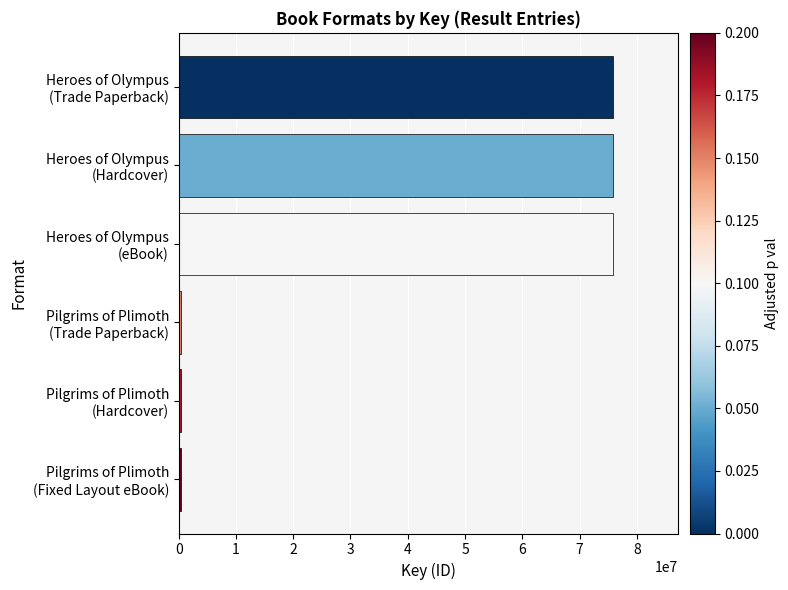

What is the average value?

38055542